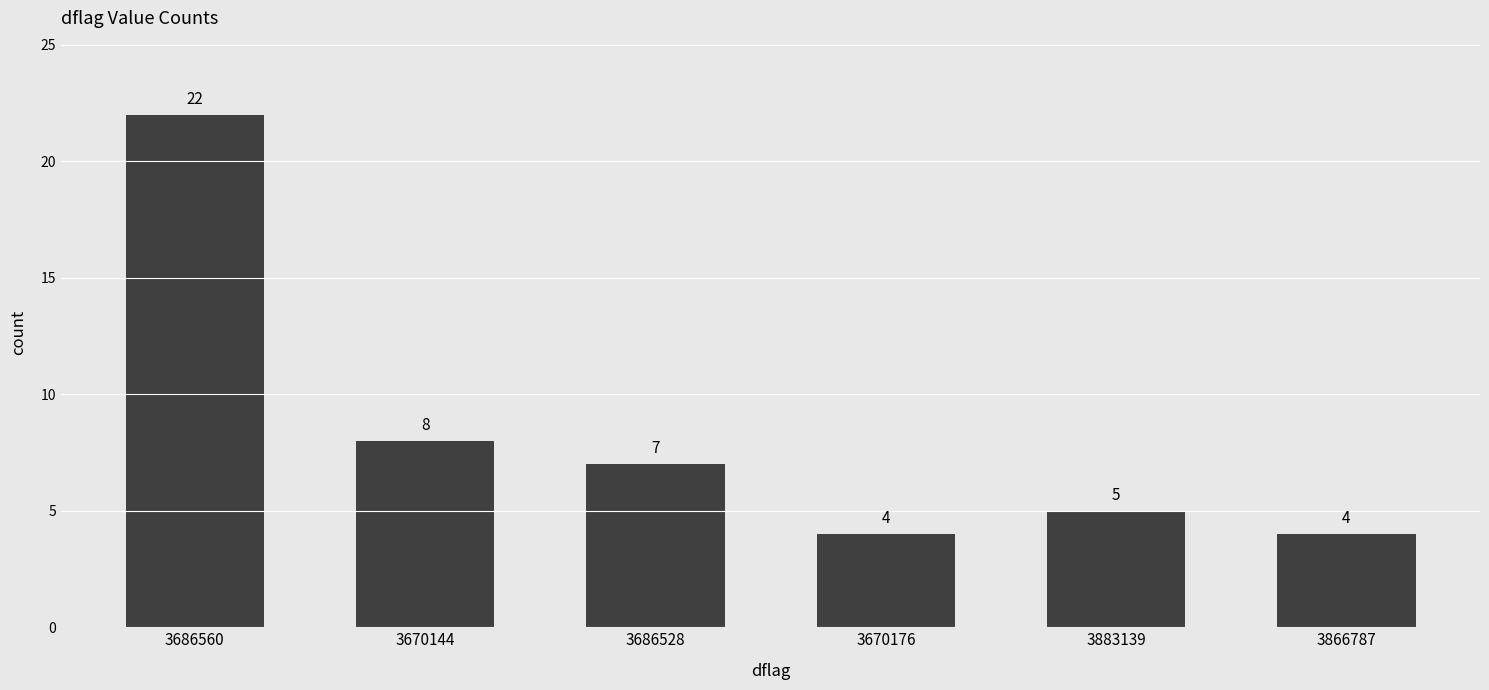

What position from the right is 3686560?

6